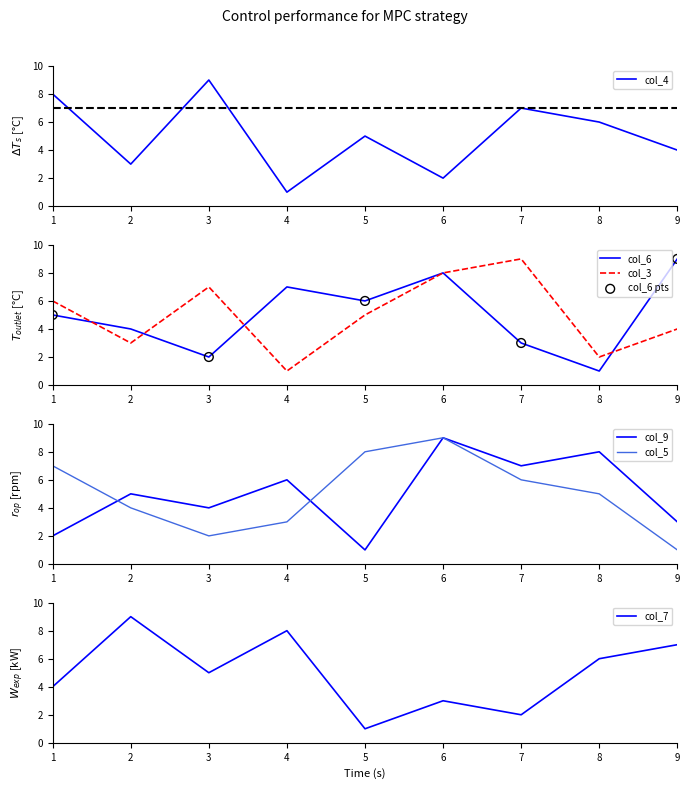

What are all the series names shown in the legend?

col_4, col_6, col_3, col_9, col_5, col_7